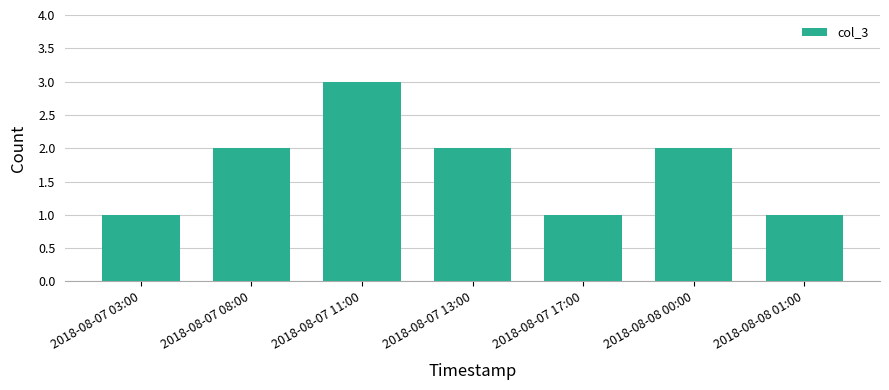

Which category has the highest value across all series?

2018-08-07 11:00